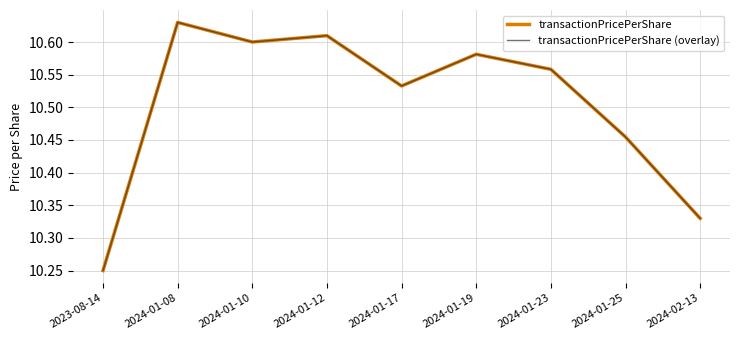

Is it true that transactionPricePerShare equals 10.6 at 2024-01-08?

True